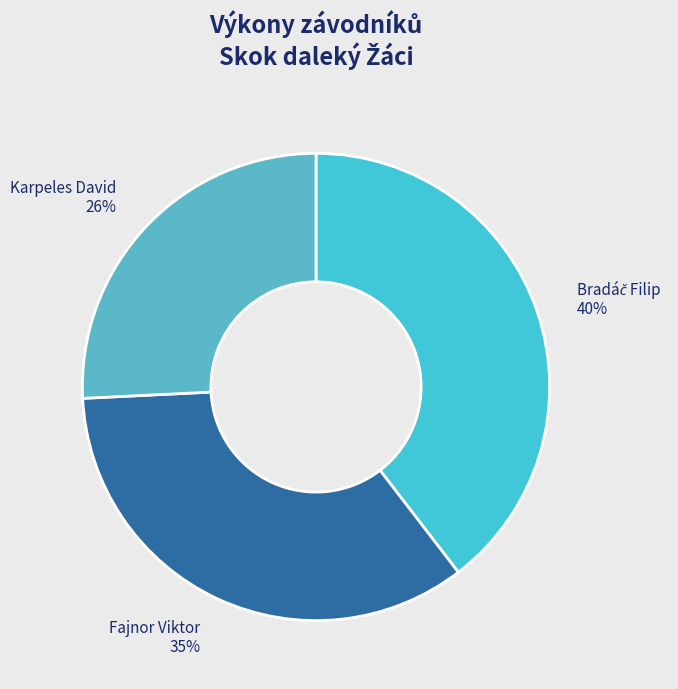

True or false: Fajnor Viktor accounts for 46% of the total.

False